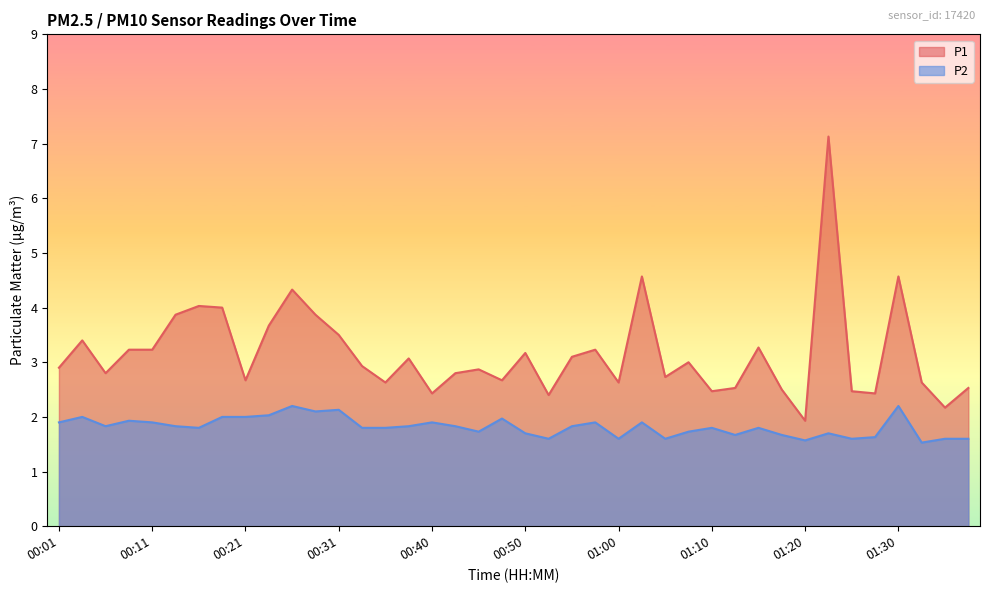

What value does the P2 series have at 00:31?

2.1